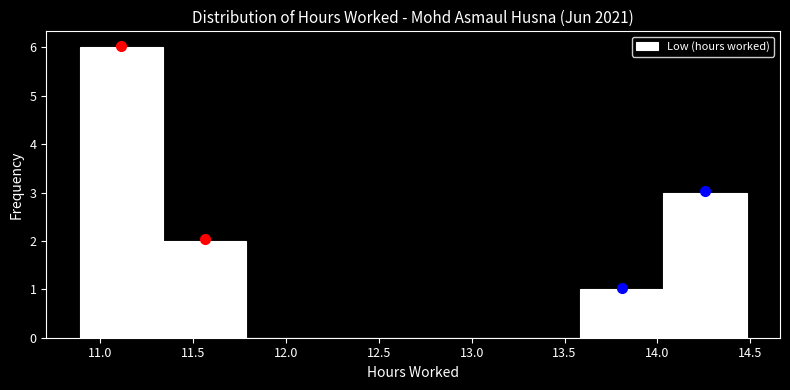

Reading left to right, list every bar in this chart as the range it spans on the x-axis followed by its height. Neither the bar edges nor the heights are printed on the chart, so give them approximately, as read against the axes.

10.90 to 11.35: 6
11.35 to 11.80: 2
11.80 to 12.25: 0
12.25 to 12.70: 0
12.70 to 13.15: 0
13.15 to 13.60: 0
13.60 to 14.05: 1
14.05 to 14.50: 3